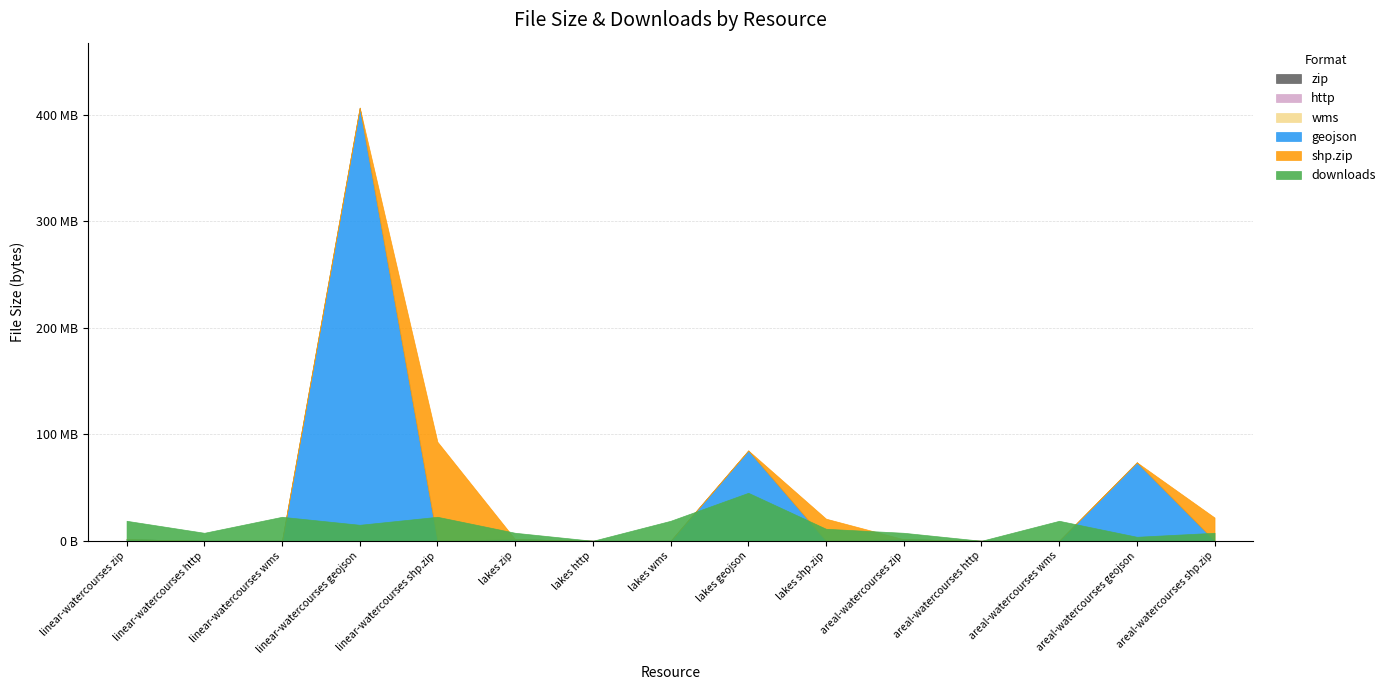

True or false: http and downloads cross at least once.

False